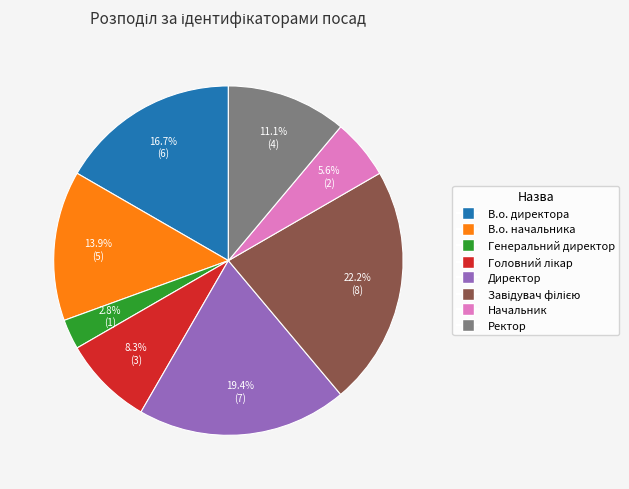

Is it true that Ректор is 11% of the pie?

True